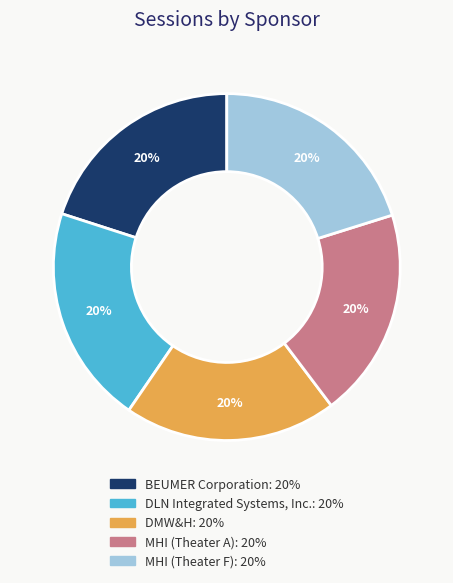

Approximately how many times larger is the value at MHI (Theater A) compared to MHI (Theater F)?

1.0